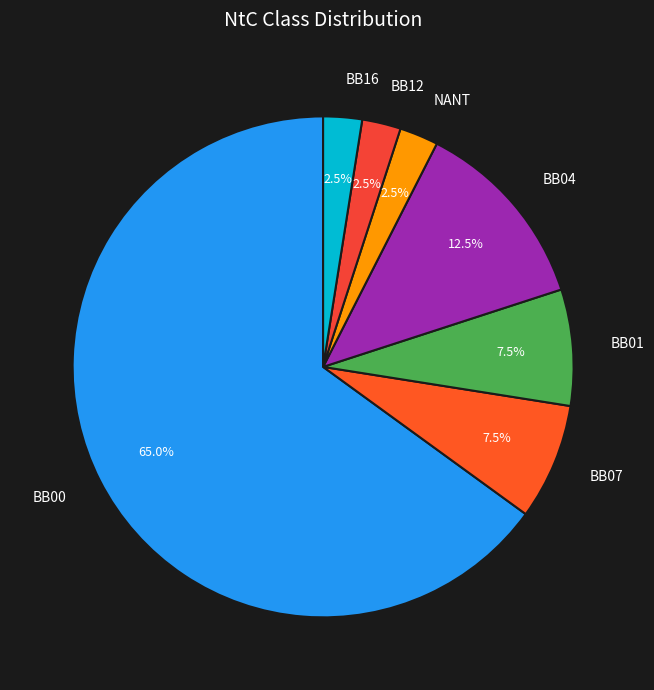

What portion of the pie excludes BB16?

97.5%